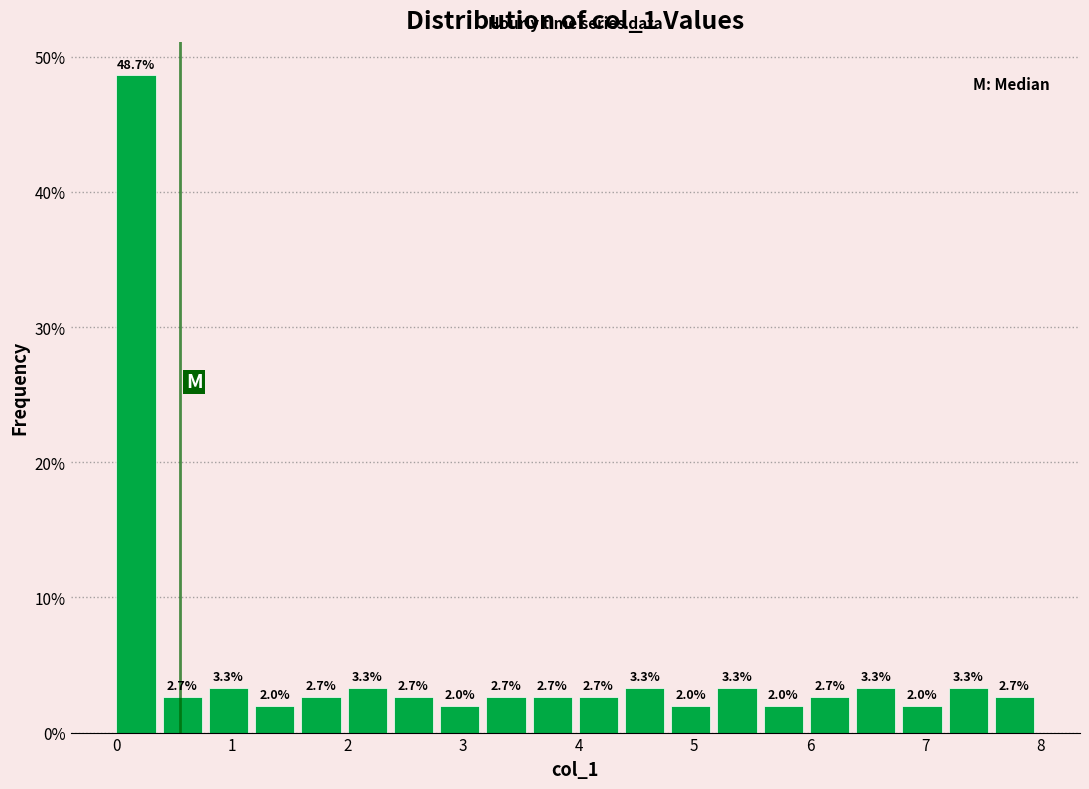

Over which range of the x-axis is the bar tallest?

0.0 to 0.4